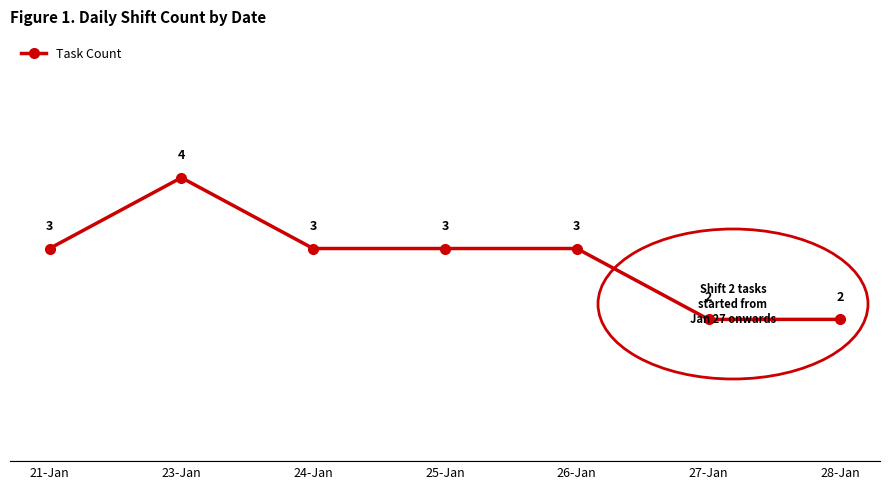

What is the greatest value displayed?

4